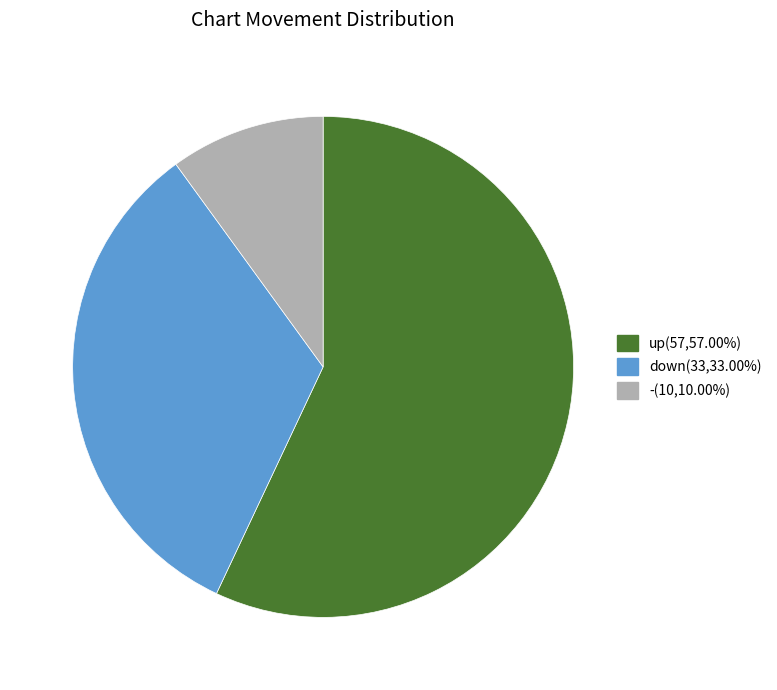

Is there a majority slice in this chart?

Yes